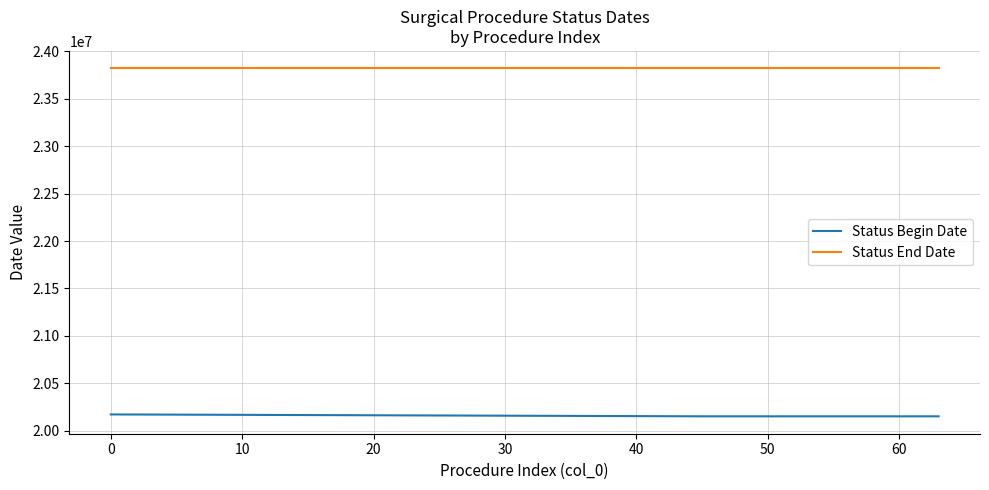

What is the maximum value for Status End Date?

23821231